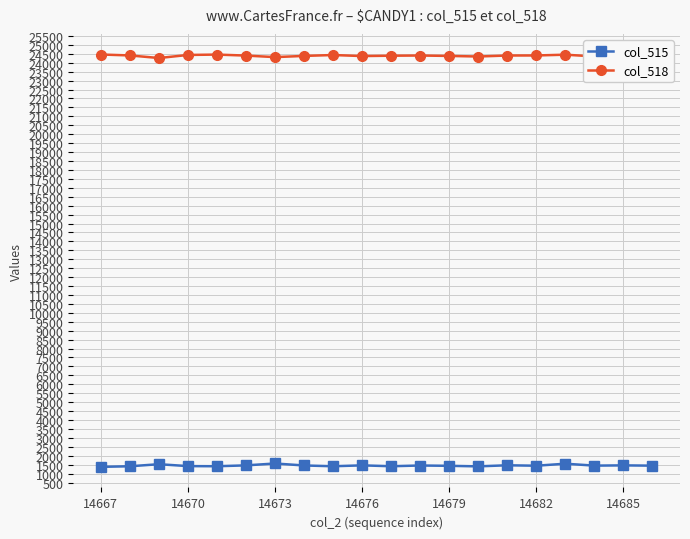

What is the smallest value displayed?

1379